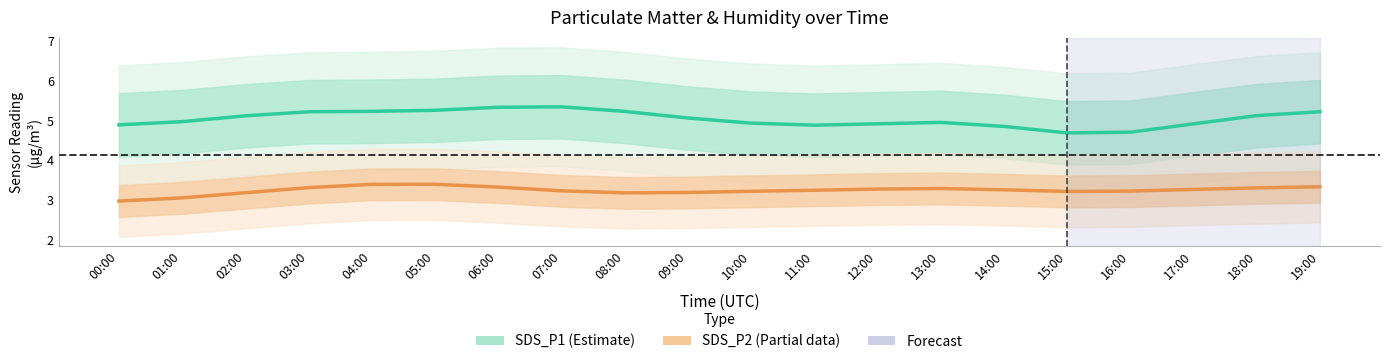

What is the maximum value for SDS_P2 (Partial)?

3.4